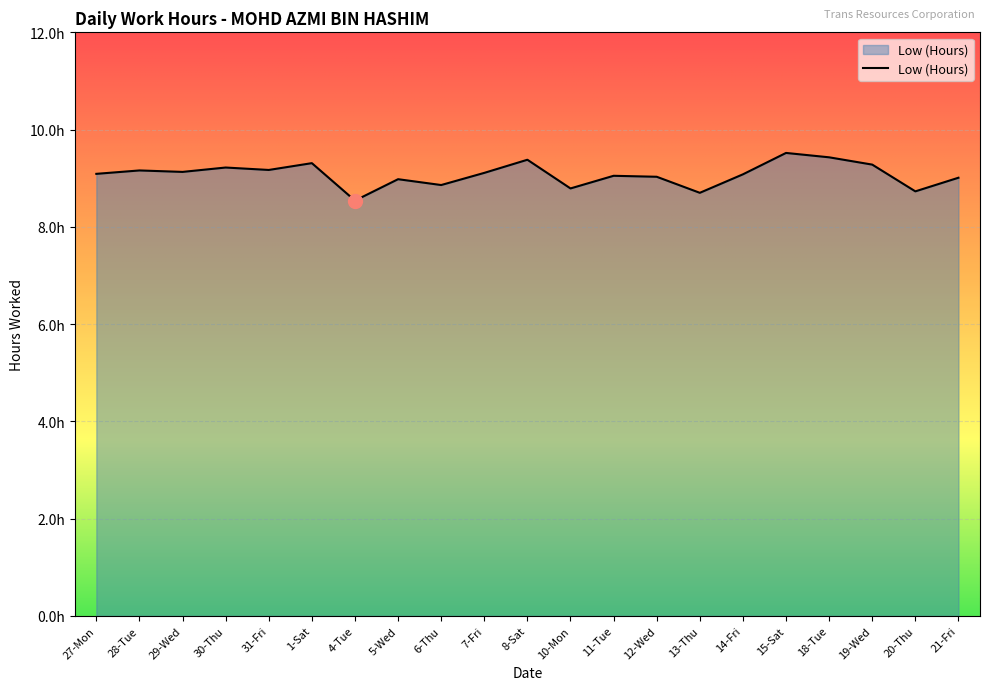

The chart shows a value of 9.4 at 18-Tue. True or false?

True